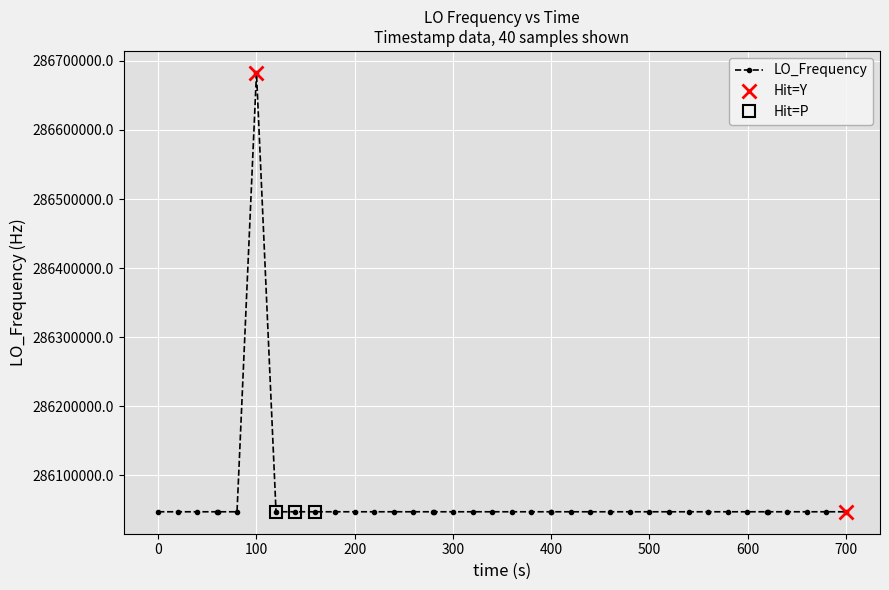

How many interior local valleys (lower than both neighbors) does the data have?

9